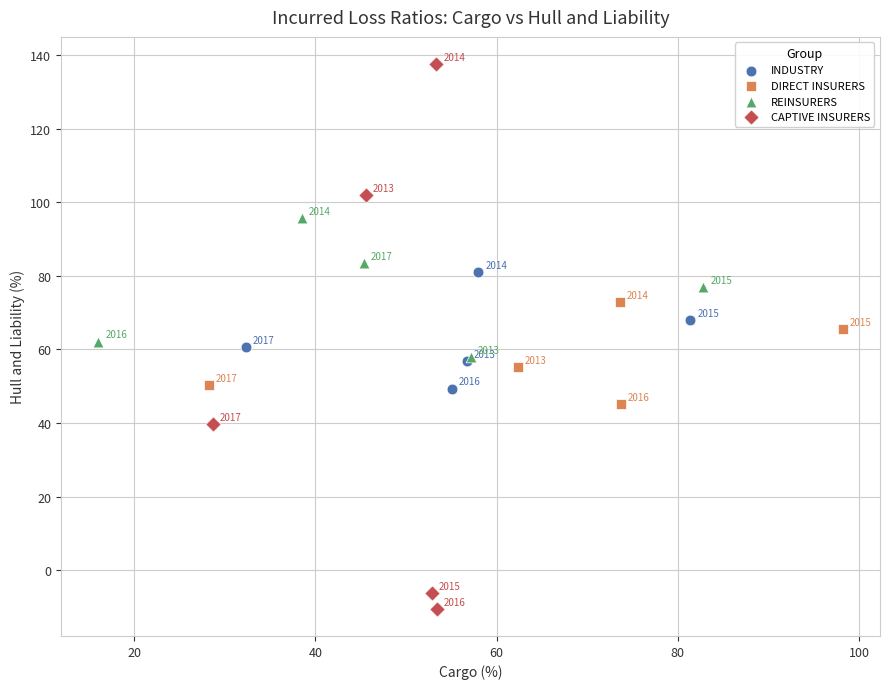

What are all the series names shown in the legend?

INDUSTRY, DIRECT INSURERS, REINSURERS, CAPTIVE INSURERS